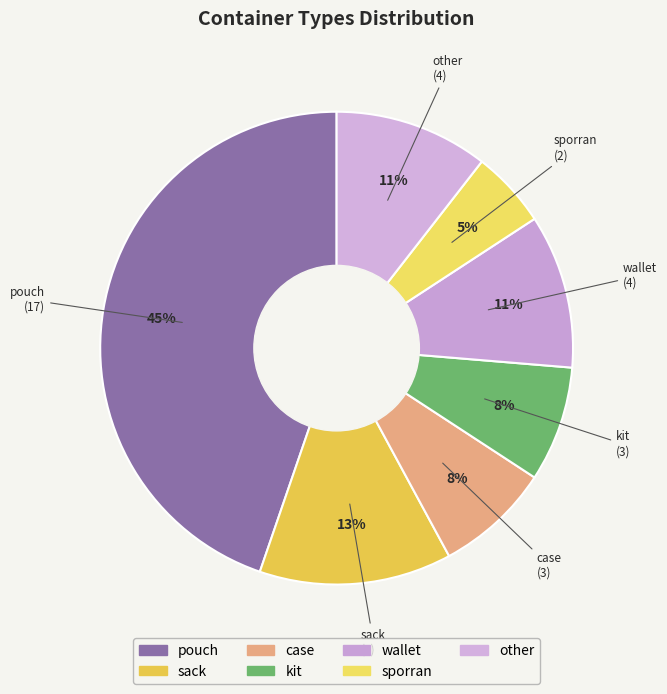

Is it true that case is 1% of the pie?

False